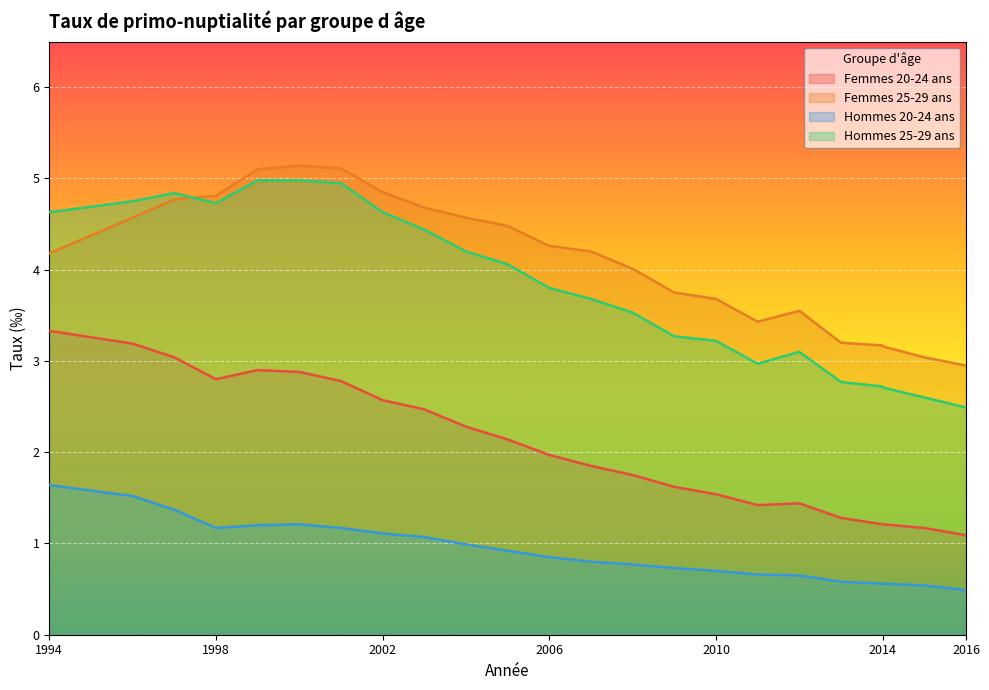

Reading left to right, list all the values displayed in this chart.

Femmes 20-24 ans: 3.3	3.2	3.0	2.8	2.9	2.9	2.8	2.6	2.5	2.3	2.1	2.0	1.9	1.8	1.6	1.5	1.4	1.4	1.3	1.2	1.2	1.2	1.1
Femmes 25-29 ans: 4.2	4.6	4.8	4.8	5.1	5.1	5.1	4.8	4.7	4.6	4.5	4.3	4.2	4.0	3.8	3.7	3.4	3.5	3.2	3.2	3.2	3.0	3.0
Hommes 20-24 ans: 1.6	1.5	1.4	1.2	1.2	1.2	1.2	1.1	1.1	1.0	0.9	0.8	0.8	0.8	0.7	0.7	0.7	0.7	0.6	0.6	0.6	0.5	0.5
Hommes 25-29 ans: 4.6	4.8	4.8	4.7	5.0	5.0	5.0	4.6	4.4	4.2	4.1	3.8	3.7	3.5	3.3	3.2	3.0	3.1	2.8	2.7	2.7	2.6	2.5